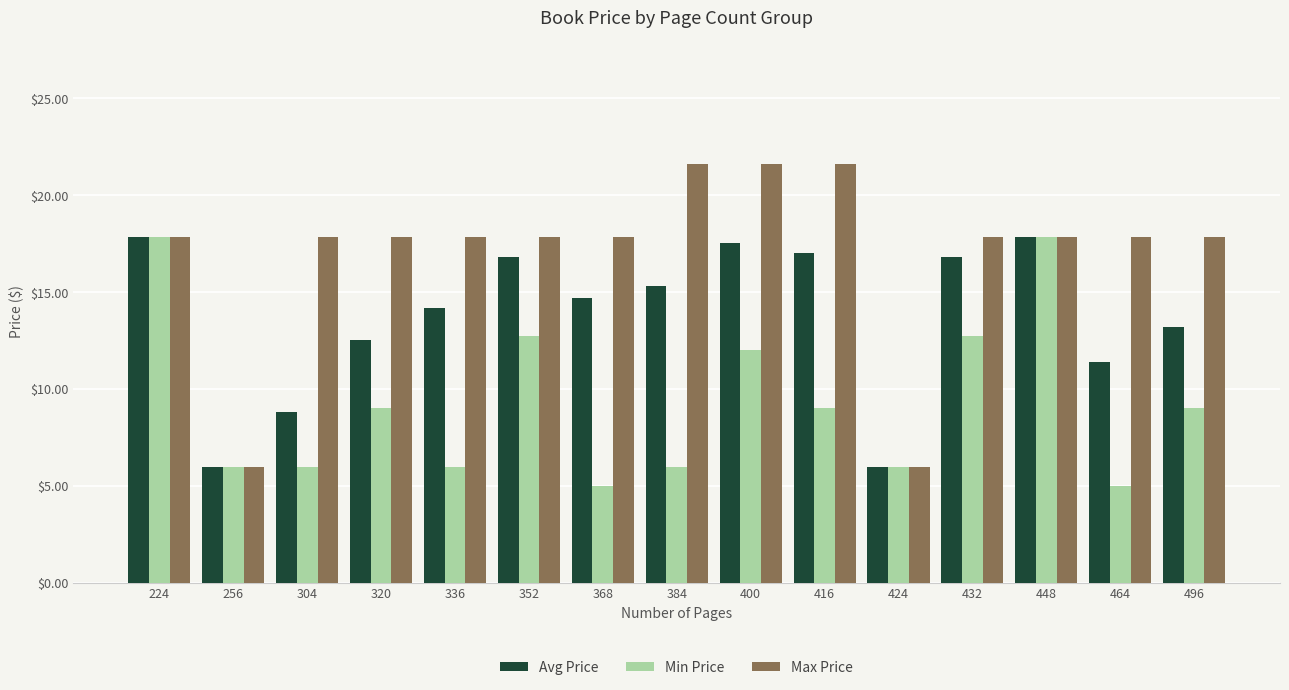

Where does the Avg Price series first go above 14?

224